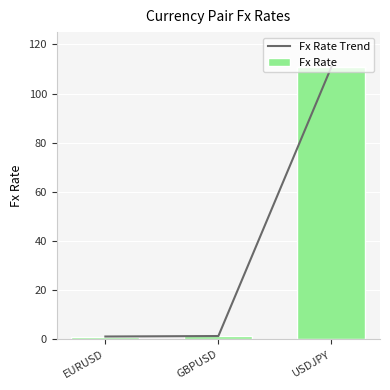

The value of Fx Rate Trend at USDJPY is 110.8. True or false?

True